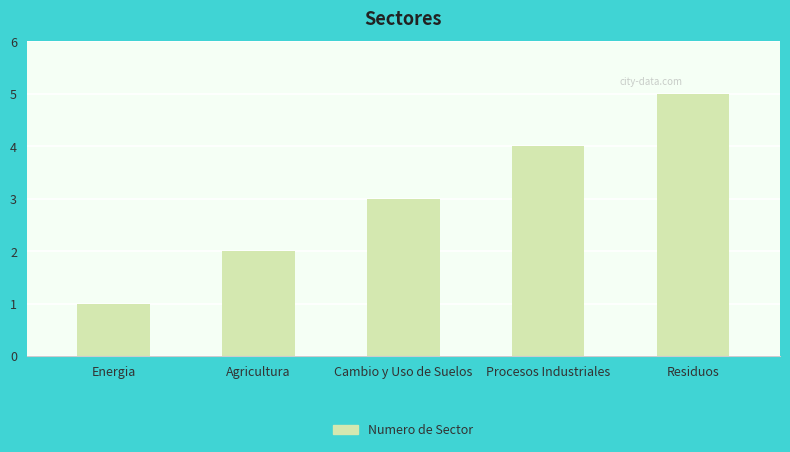

Is it true that the value at Agricultura is 2?

True